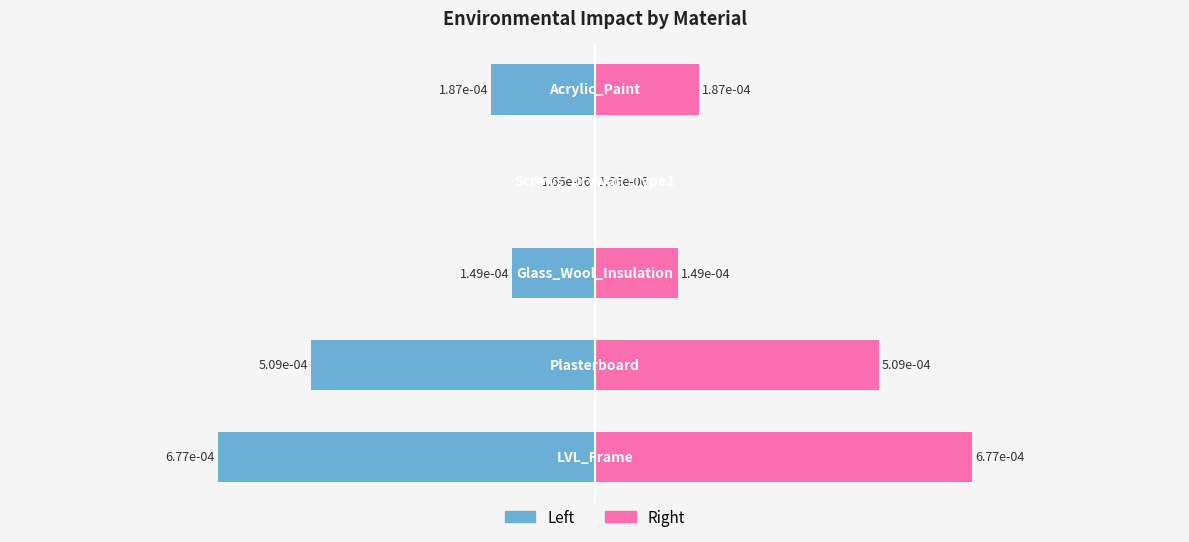

What are all the series names shown in the legend?

Left (blue), Right (pink)